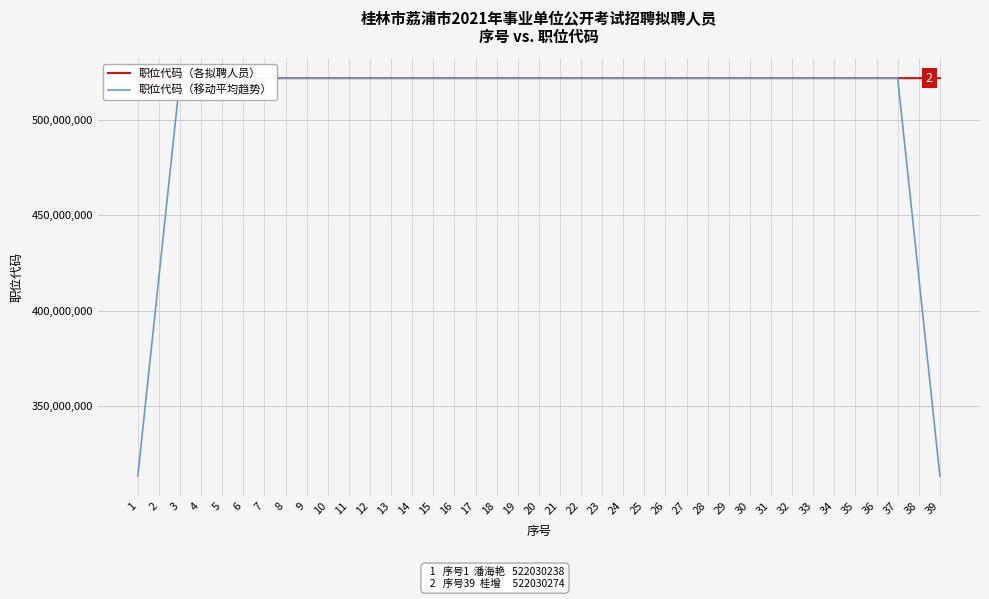

Which series ends up on top after the final intersection of 职位代码（移动平均趋势） and 职位代码（各拟聘人员）?

职位代码（各拟聘人员）